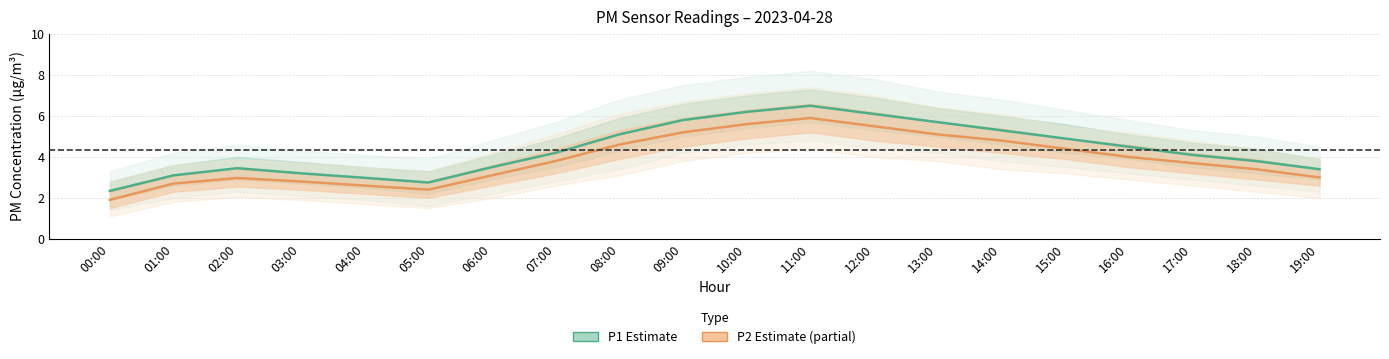

Which series has the largest range (max minus min)?

P1 (Estimate)